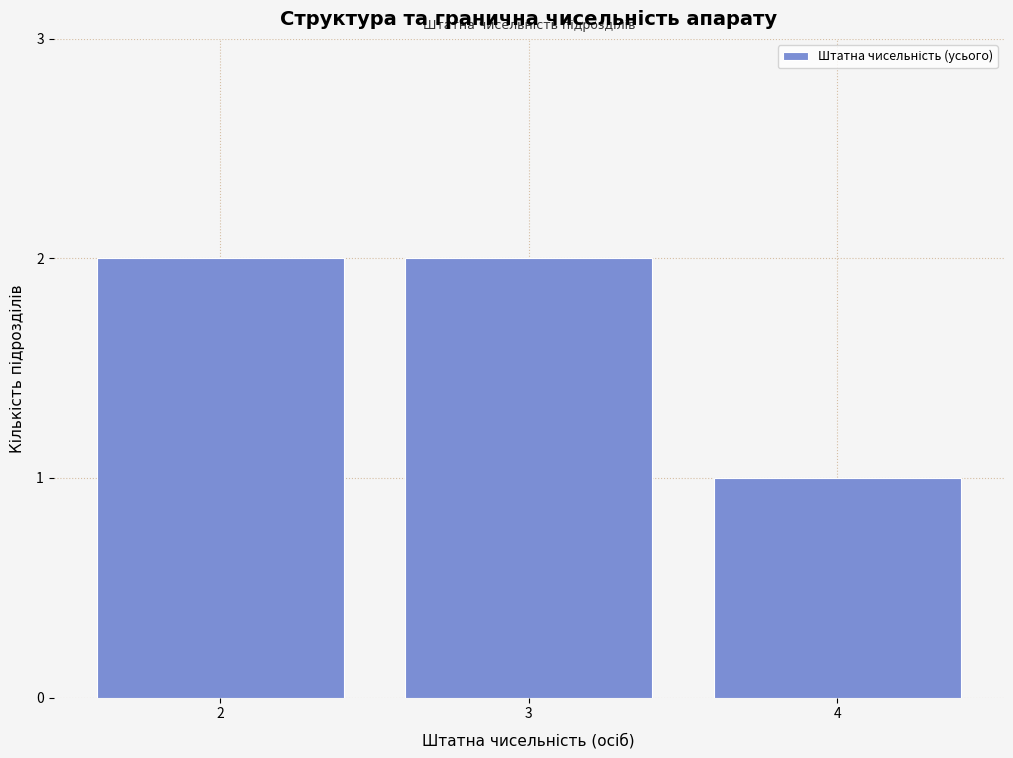

Reading right to left, transcribe all the data shown in this chart.

1	2	2